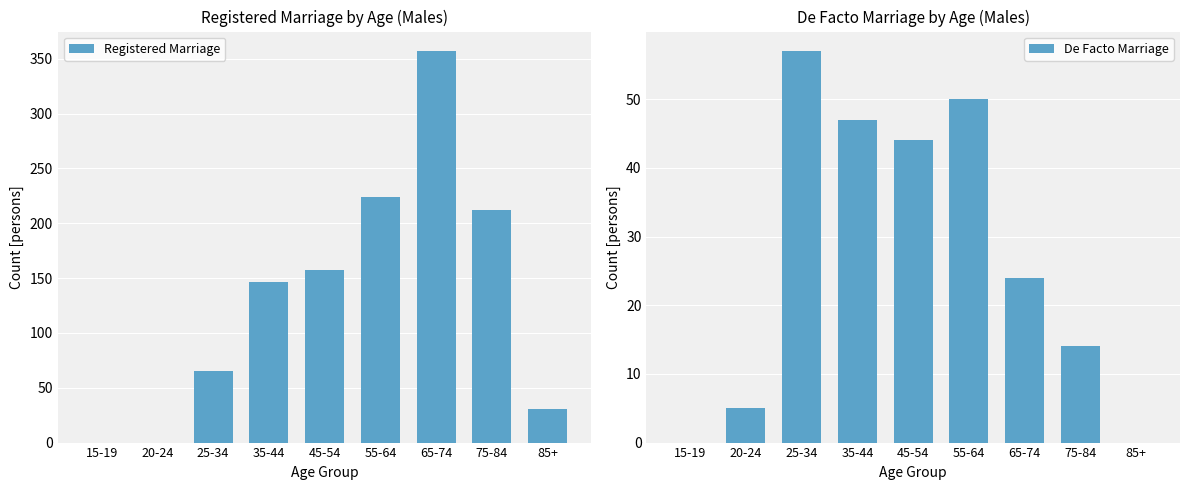

How many categories are shown in the chart?

9